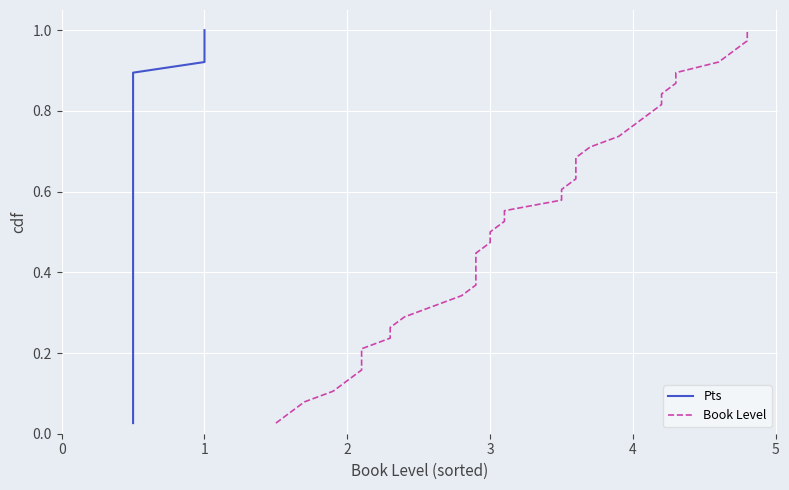

True or false: Pts and Book Level cross at least once.

False